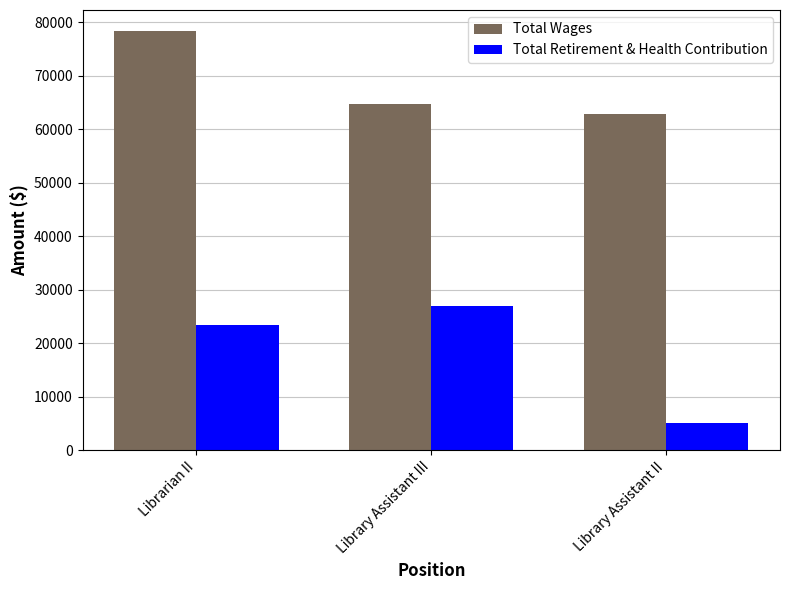

What is the maximum value for Total Wages?

78384